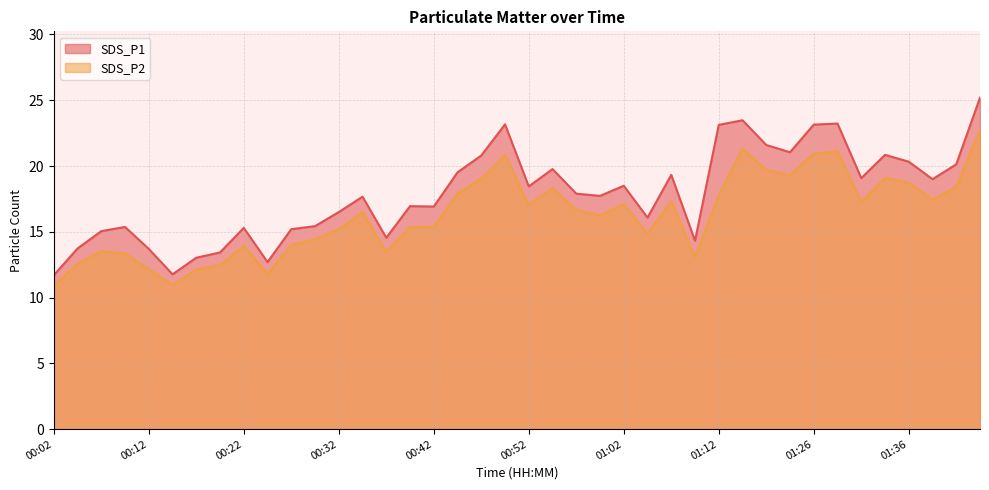

Between 01:36 and 01:44, which series saw the biggest shift?

SDS_P1